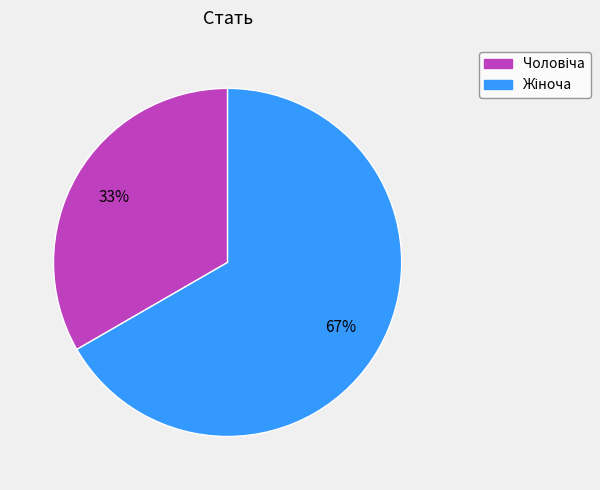

Does any single category account for the majority?

Yes